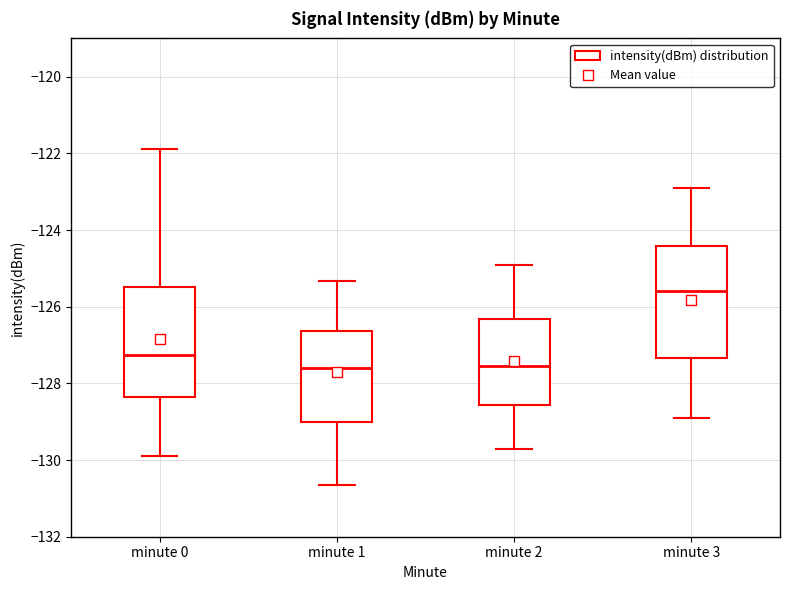

Reading left to right, read every box against the y-axis: the position of its median line, the range the box covers, and the ends of its whiskers. The values are not printed on the chart, so give them approximately, as read against the axis.

minute 0: median -127.2, box -128.4 to -125.4, whiskers -129.8 to -121.8
minute 1: median -127.6, box -129.0 to -126.6, whiskers -130.6 to -125.4
minute 2: median -127.6, box -128.6 to -126.4, whiskers -129.6 to -124.8
minute 3: median -125.6, box -127.4 to -124.4, whiskers -128.8 to -122.8